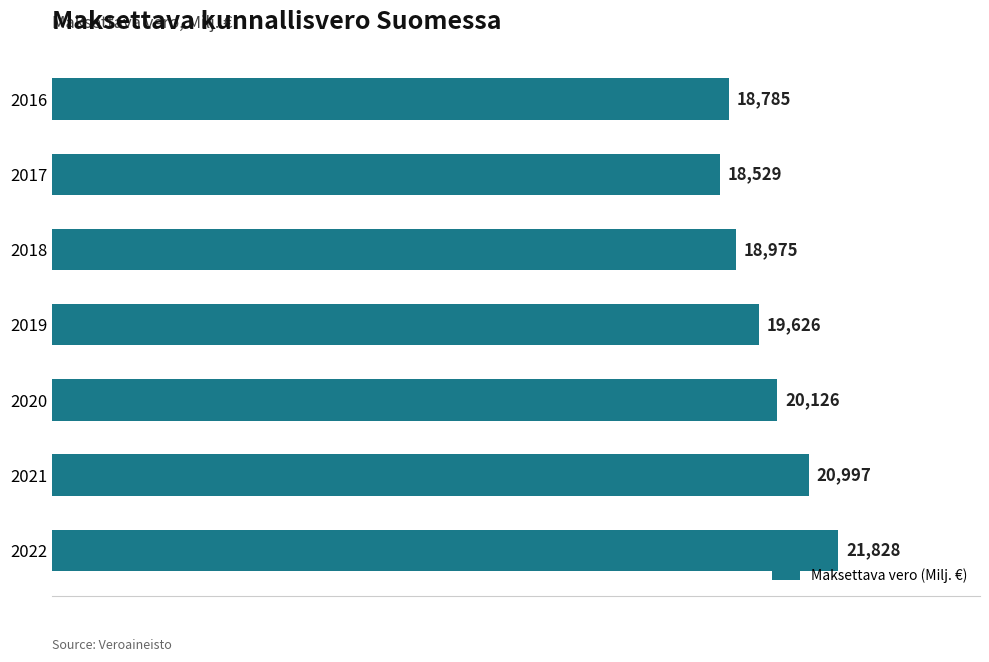

What is the value of the 6th bar from the top?

20996.7